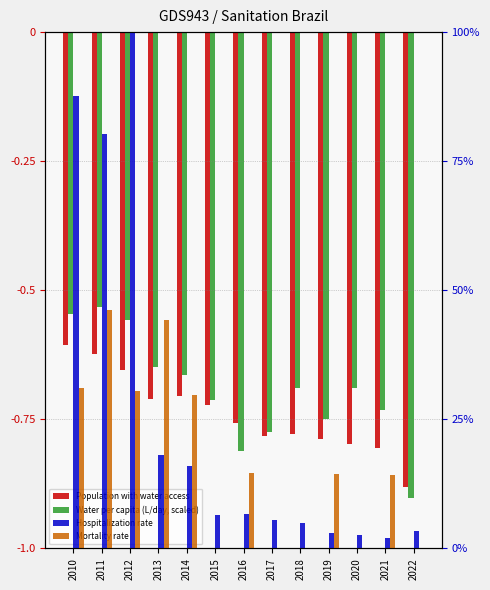

Is the value of Mortality rate at 2014 greater than the value of Water per capita (L/day, scaled) at 2021?

Yes